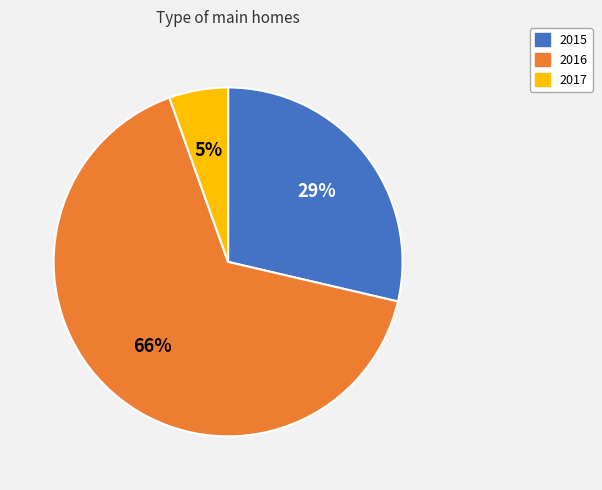

To the nearest percent, what is the combined percentage of 2017 and 2016?

71%